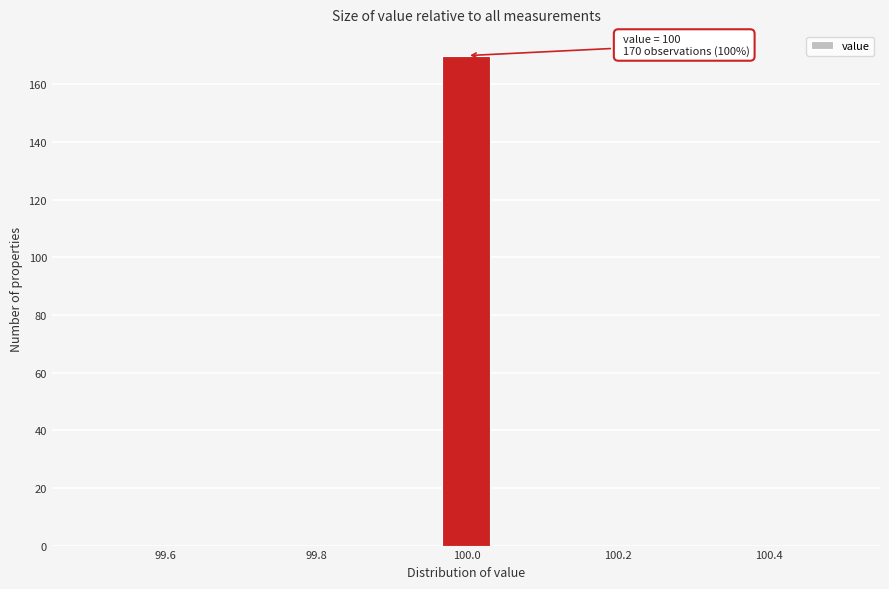

Around what value on the x-axis is the tallest bar? Give the approximate position of its centre, as read against the axis.

100.00